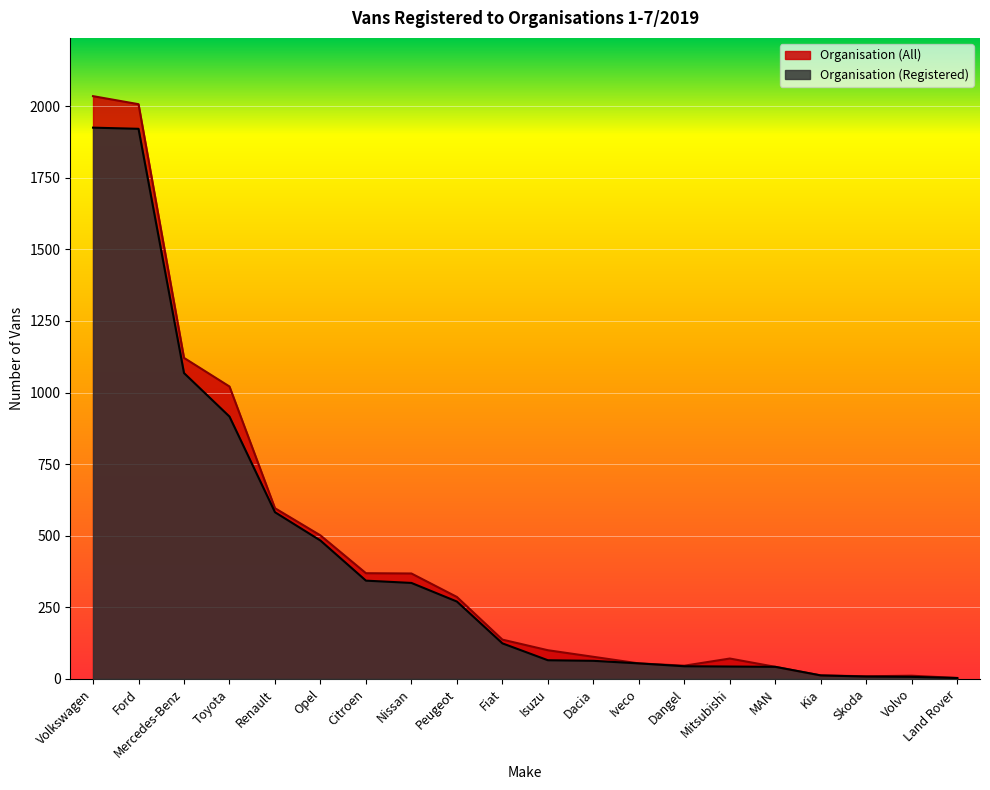

True or false: Organisation (All) has a value of 12 at Kia.

True